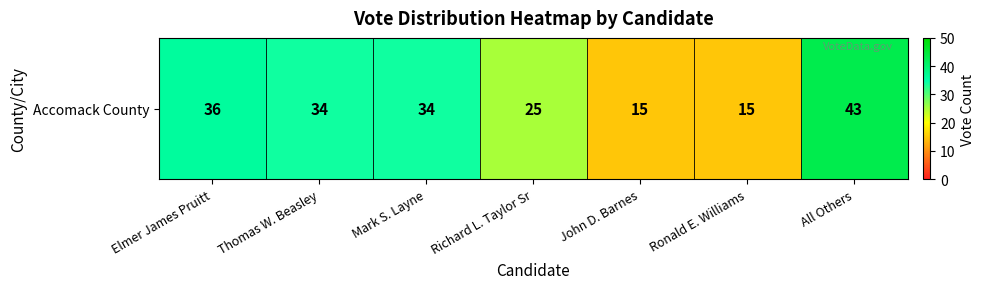

What is the change in value from Ronald E. Williams to All Others?

+28